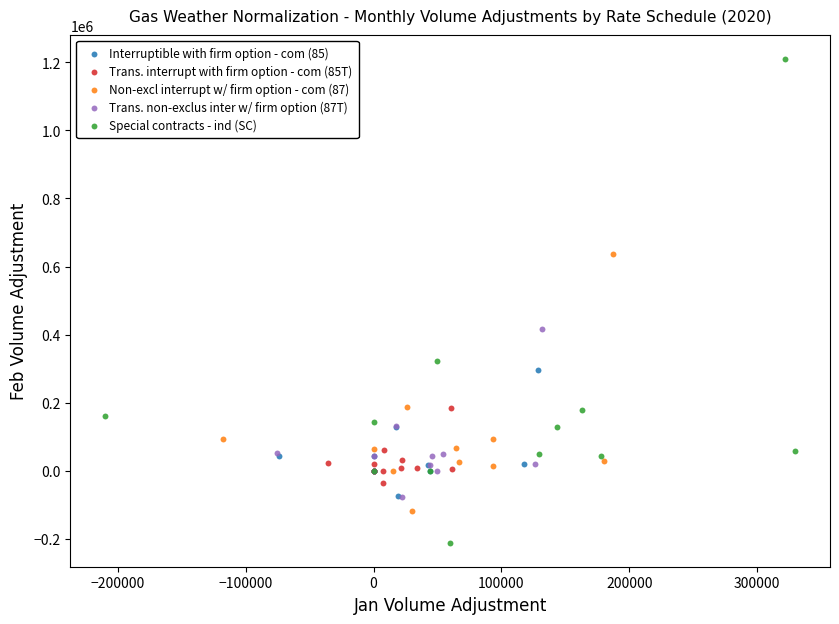

Which series has the widest spread of Y values?

Special contracts - ind (SC)